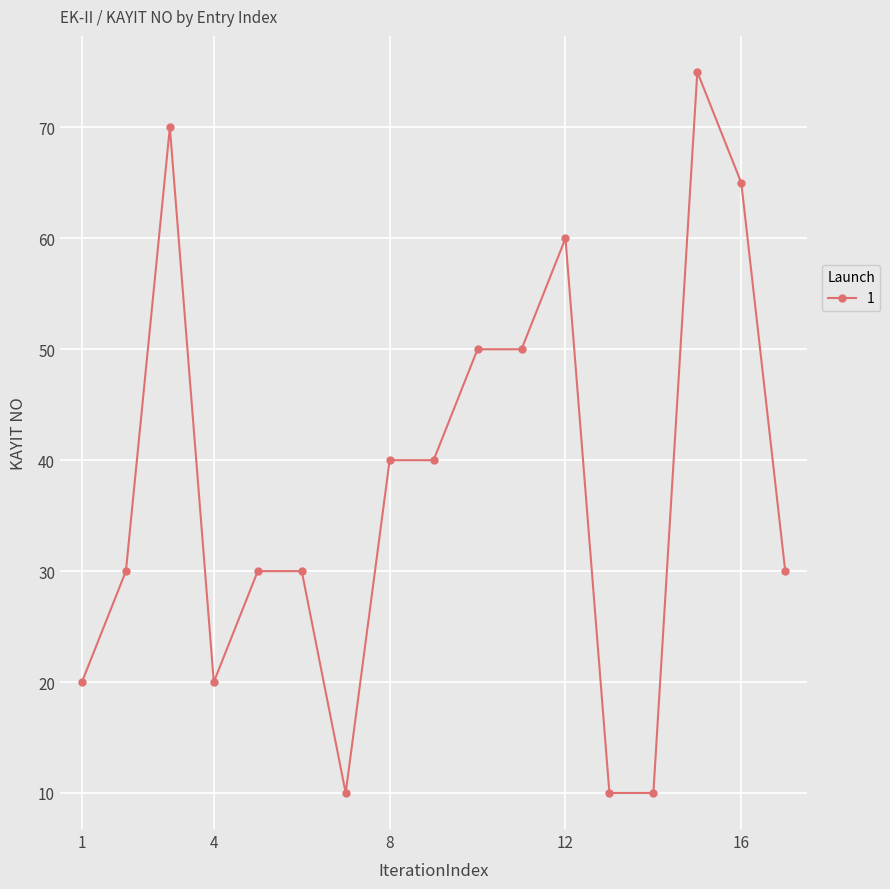

Reading left to right, what are all the values shown in this chart?

20	30	70	20	30	30	10	40	40	50	50	60	10	10	75	65	30